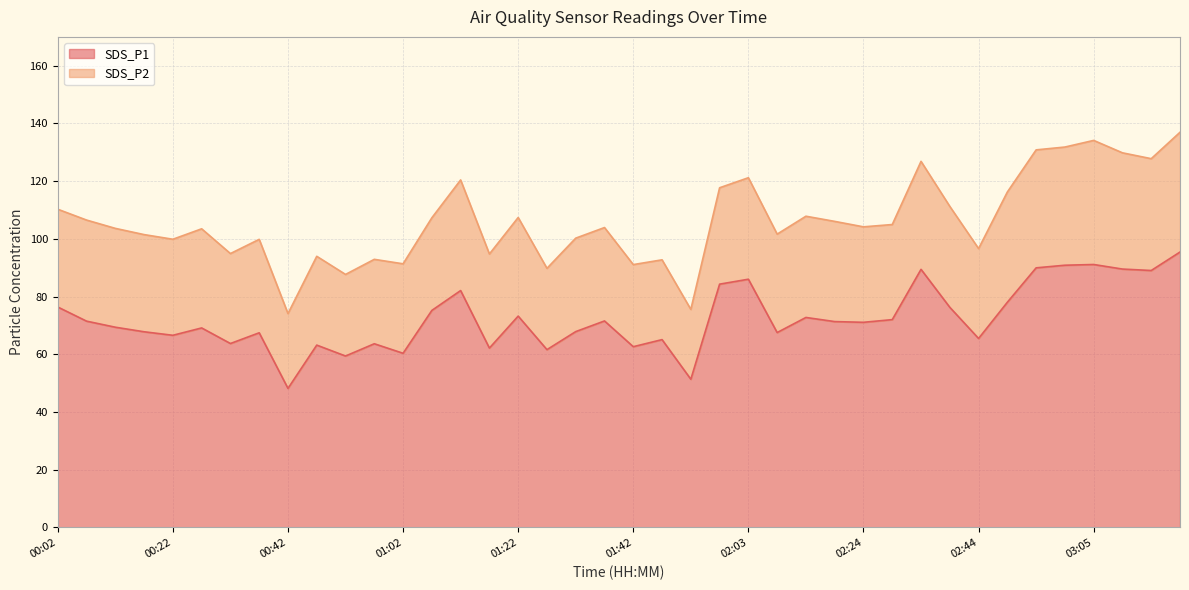

Does the chart have visible grid lines?

Yes